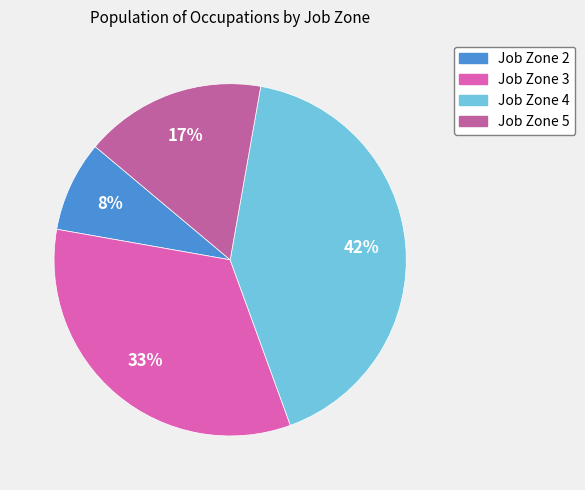

The Job Zone 5 slice represents 17% of the pie. True or false?

True